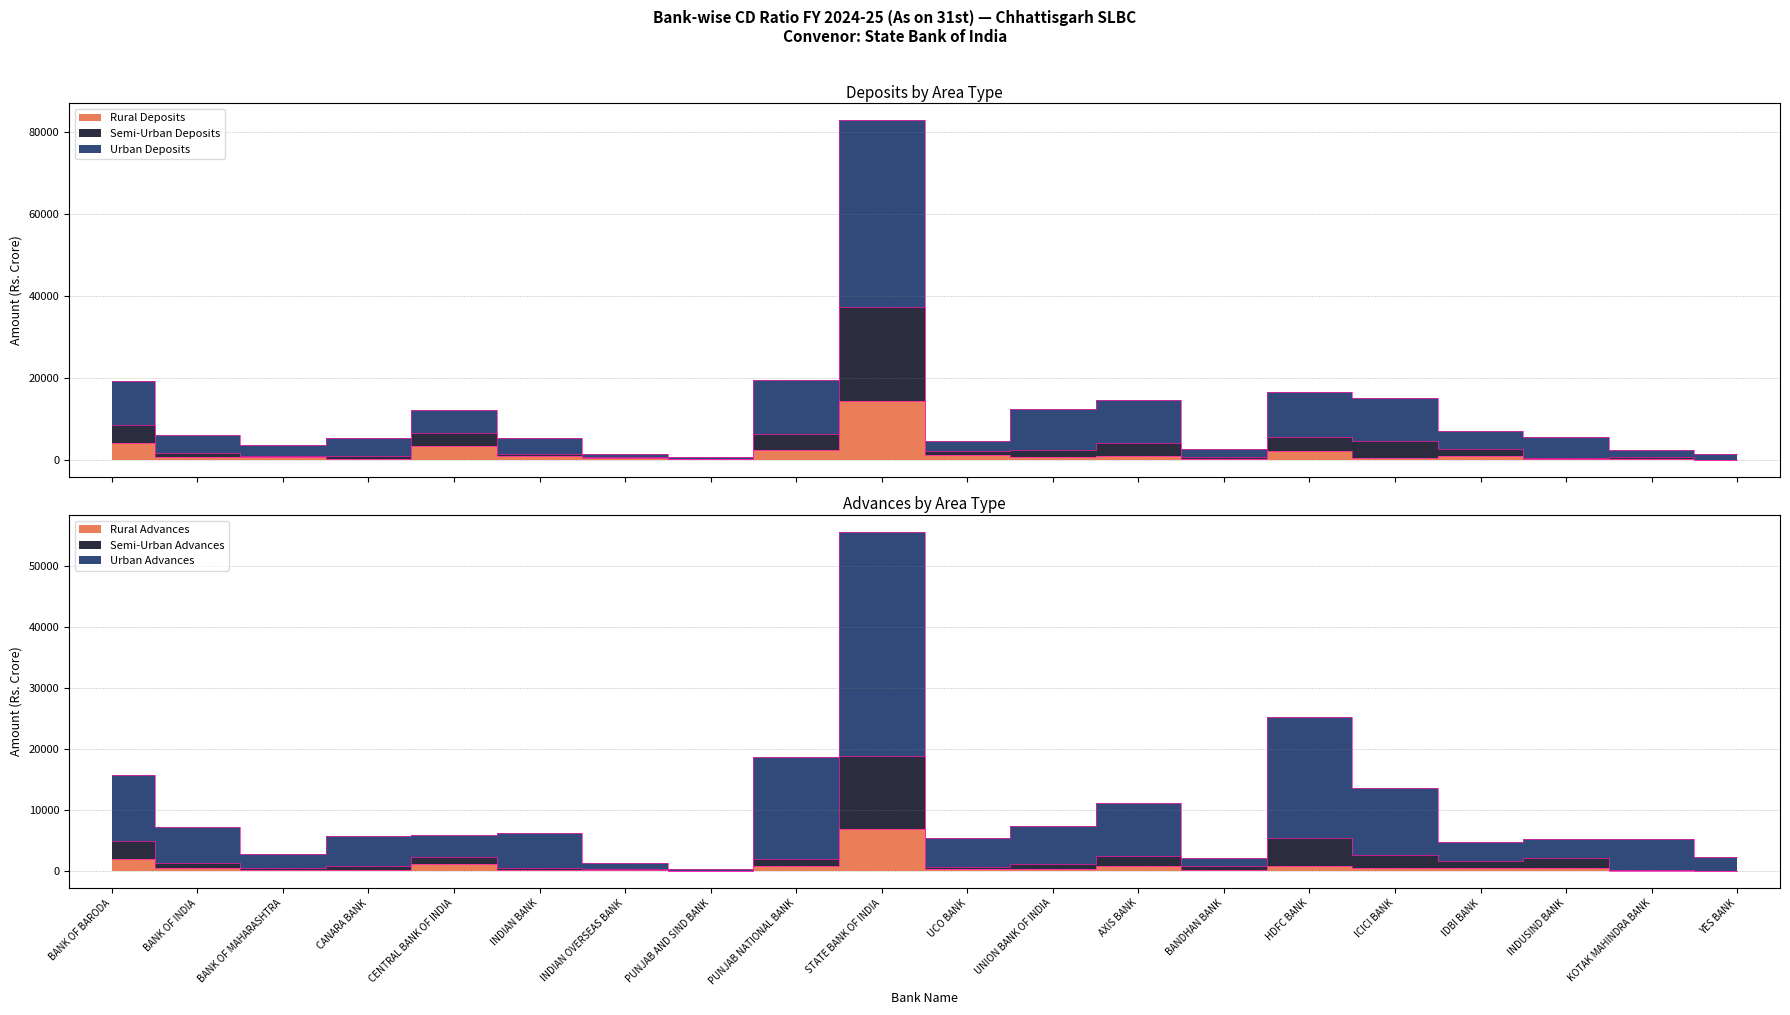

At which category does Urban Advances reach its first local peak?

INDIAN BANK